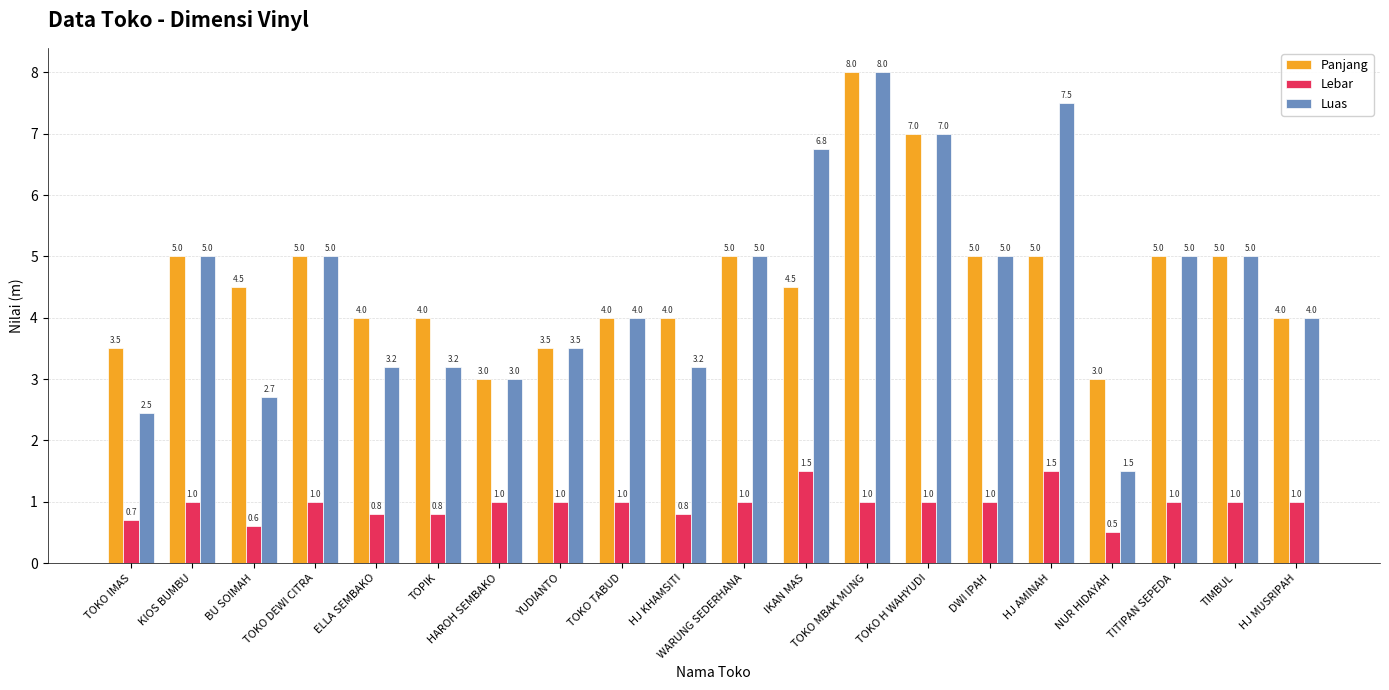

Count the Lebar values in the range 0 to 1.

18